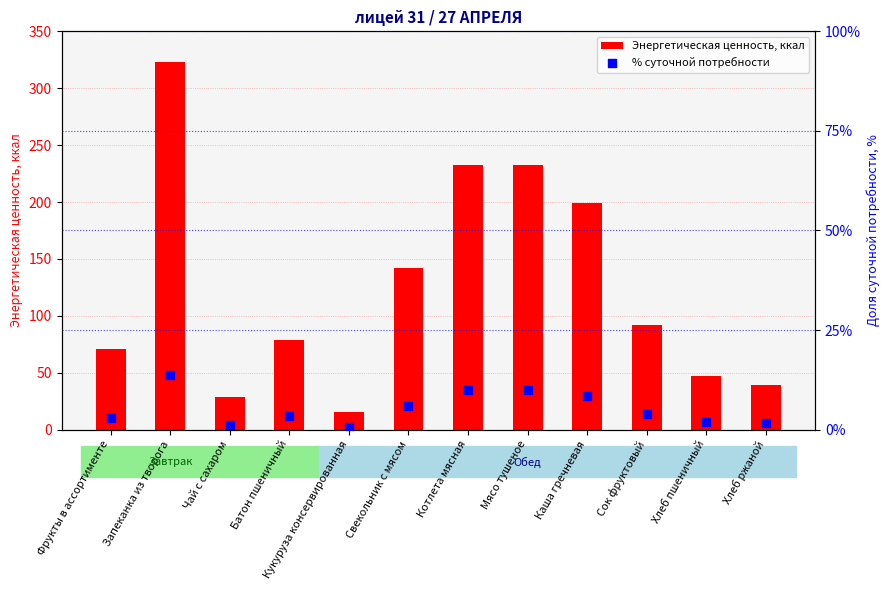

Is the value of Энергетическая ценность, ккал at Каша гречневая greater than the value of % суточной потребности at Батон пшеничный?

Yes